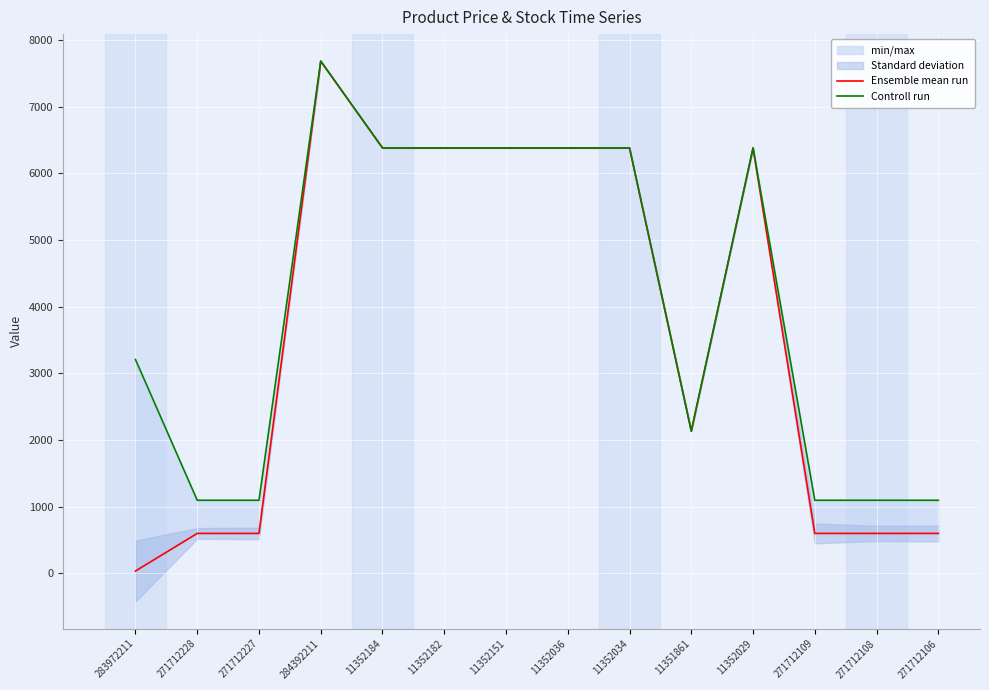

The Controll run series shows 8755.0 at 11352184. True or false?

False